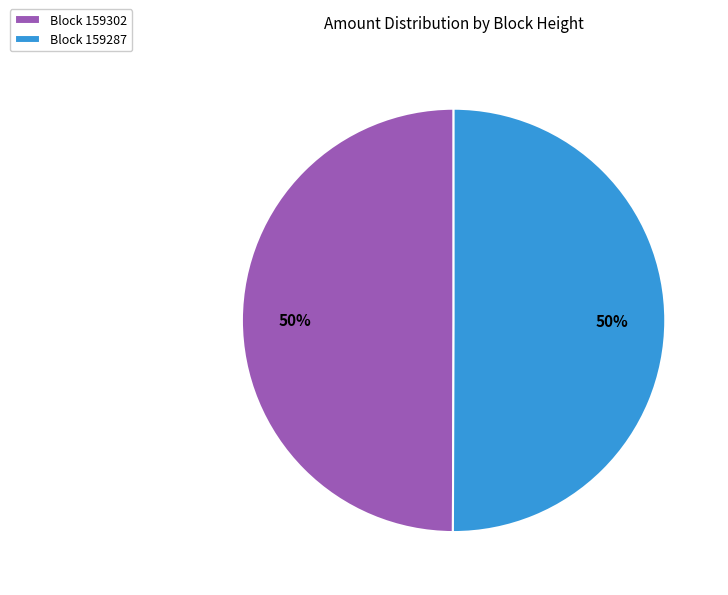

To the nearest percent, what is the average slice percentage?

50%